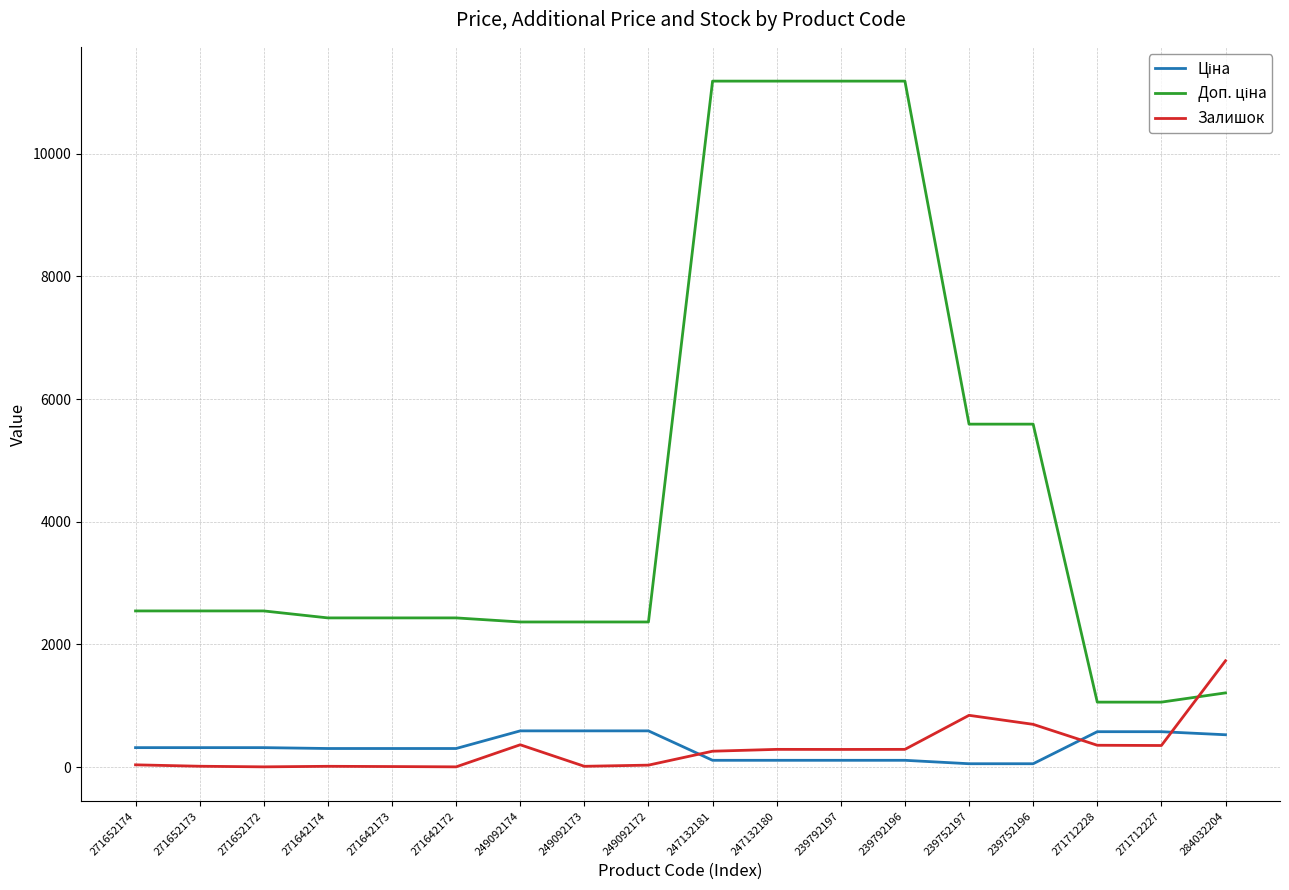

What position from the left is 247132181?

10